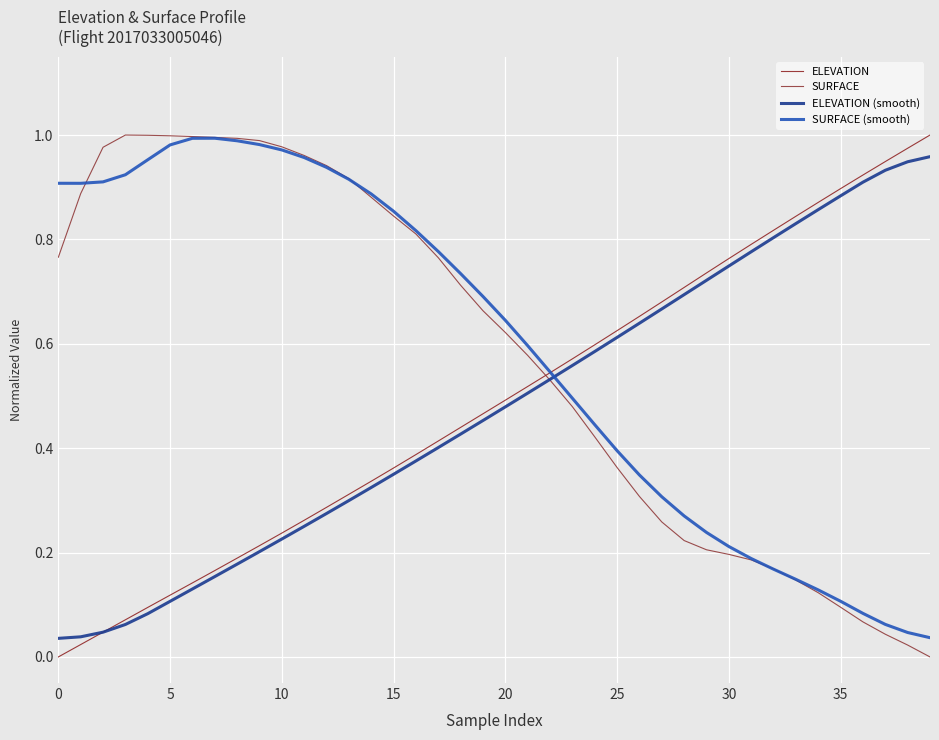

How many positive values does the ELEVATION series have?

39